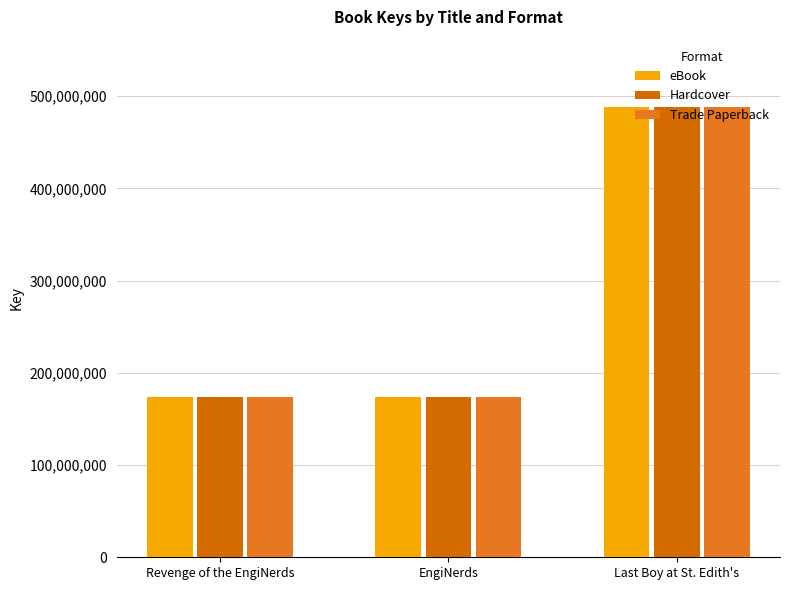

Is the value of eBook at Last Boy at St. Edith's greater than the value of Hardcover at EngiNerds?

Yes